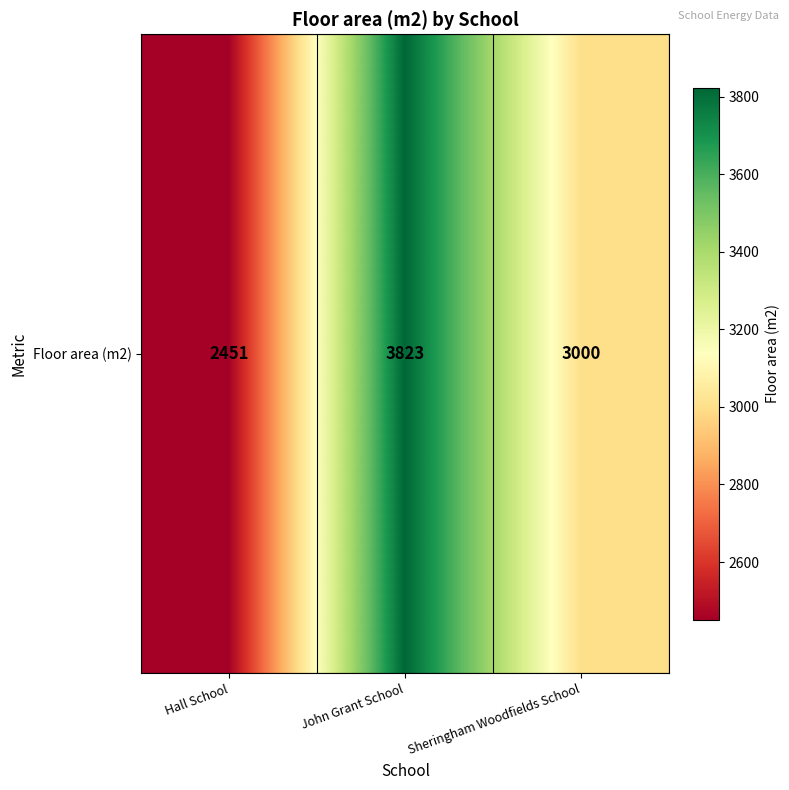

Which category has the lowest value across all series?

Hall School